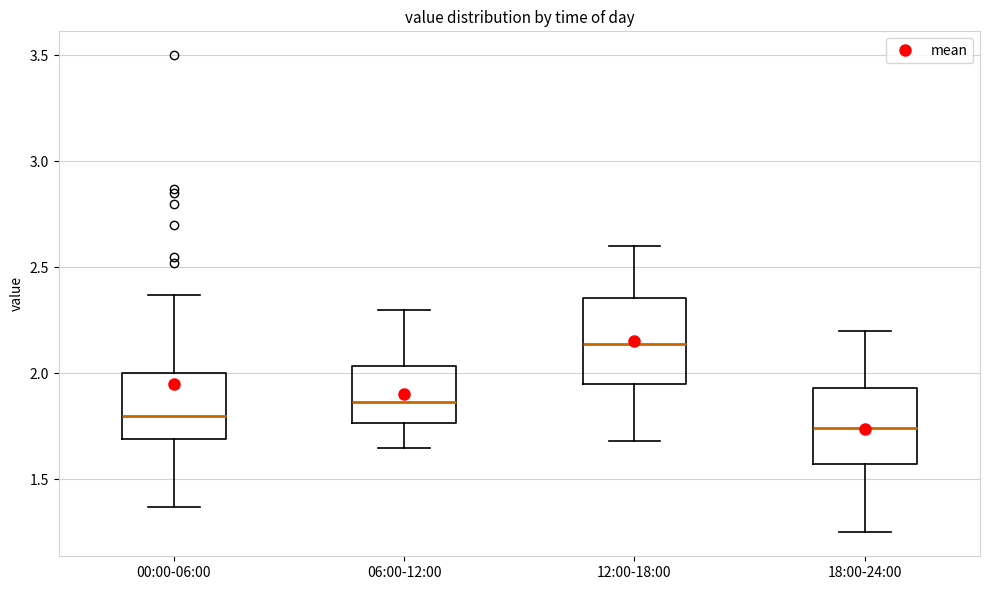

Reading left to right, transcribe this box plot: for each box, give where its median line is, the range the box spans, and where its two whiskers end, as read against the y-axis. The values are not printed on the chart, so give them approximately, as read against the axis.

00:00-06:00: median 1.80, box 1.70 to 2.00, whiskers 1.35 to 2.35
06:00-12:00: median 1.85, box 1.75 to 2.05, whiskers 1.65 to 2.30
12:00-18:00: median 2.15, box 1.95 to 2.35, whiskers 1.70 to 2.60
18:00-24:00: median 1.75, box 1.55 to 1.95, whiskers 1.25 to 2.20